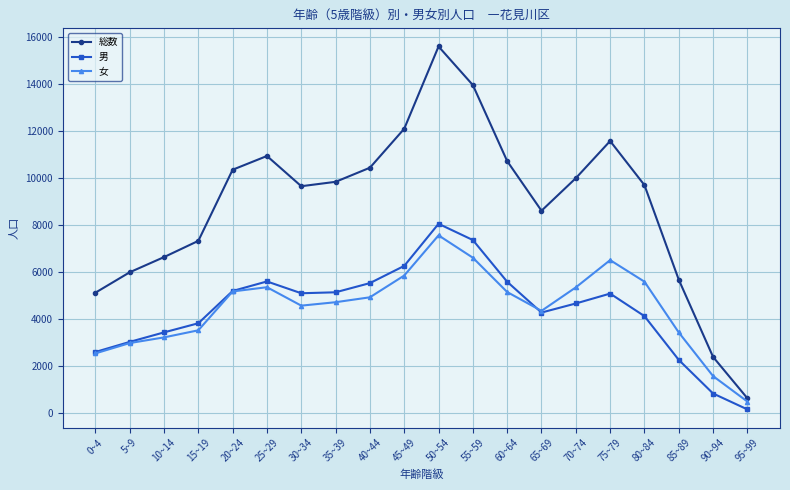

The 総数 series shows 5104 at 0~4. True or false?

True